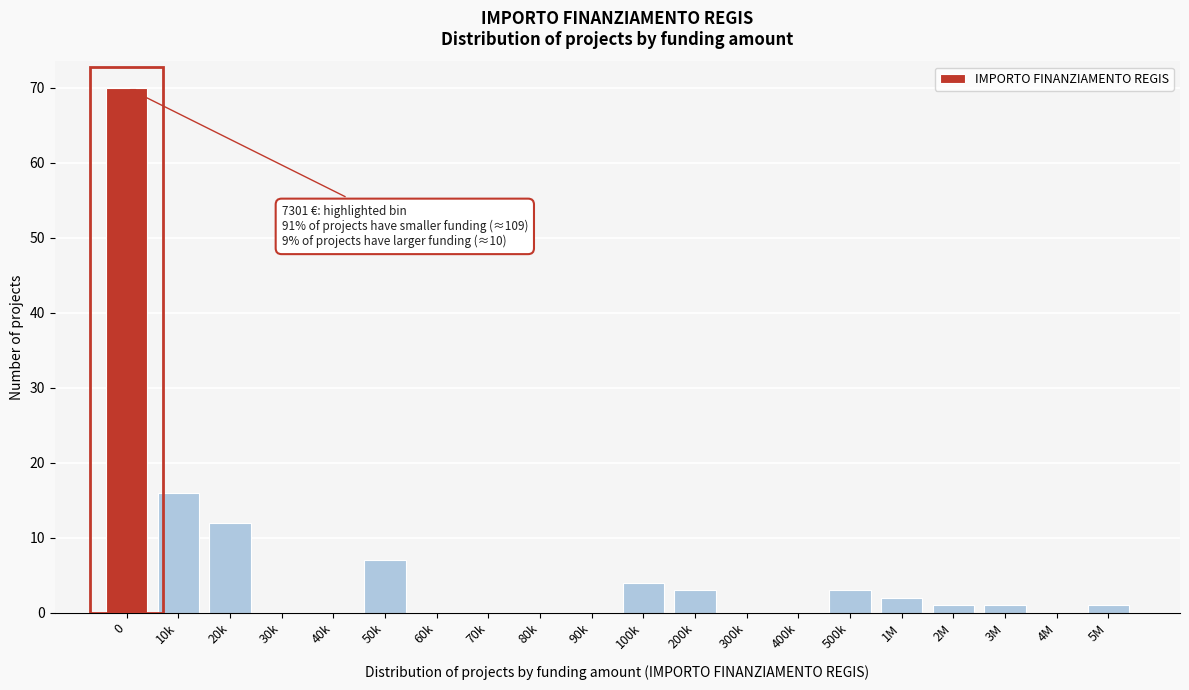

Reading right to left, transcribe all the data shown in this chart.

5M=1	4M=0	3M=1	2M=1	1M=2	500k=3	400k=0	300k=0	200k=3	100k=4	90k=0	80k=0	70k=0	60k=0	50k=7	40k=0	30k=0	20k=12	10k=16	0=70